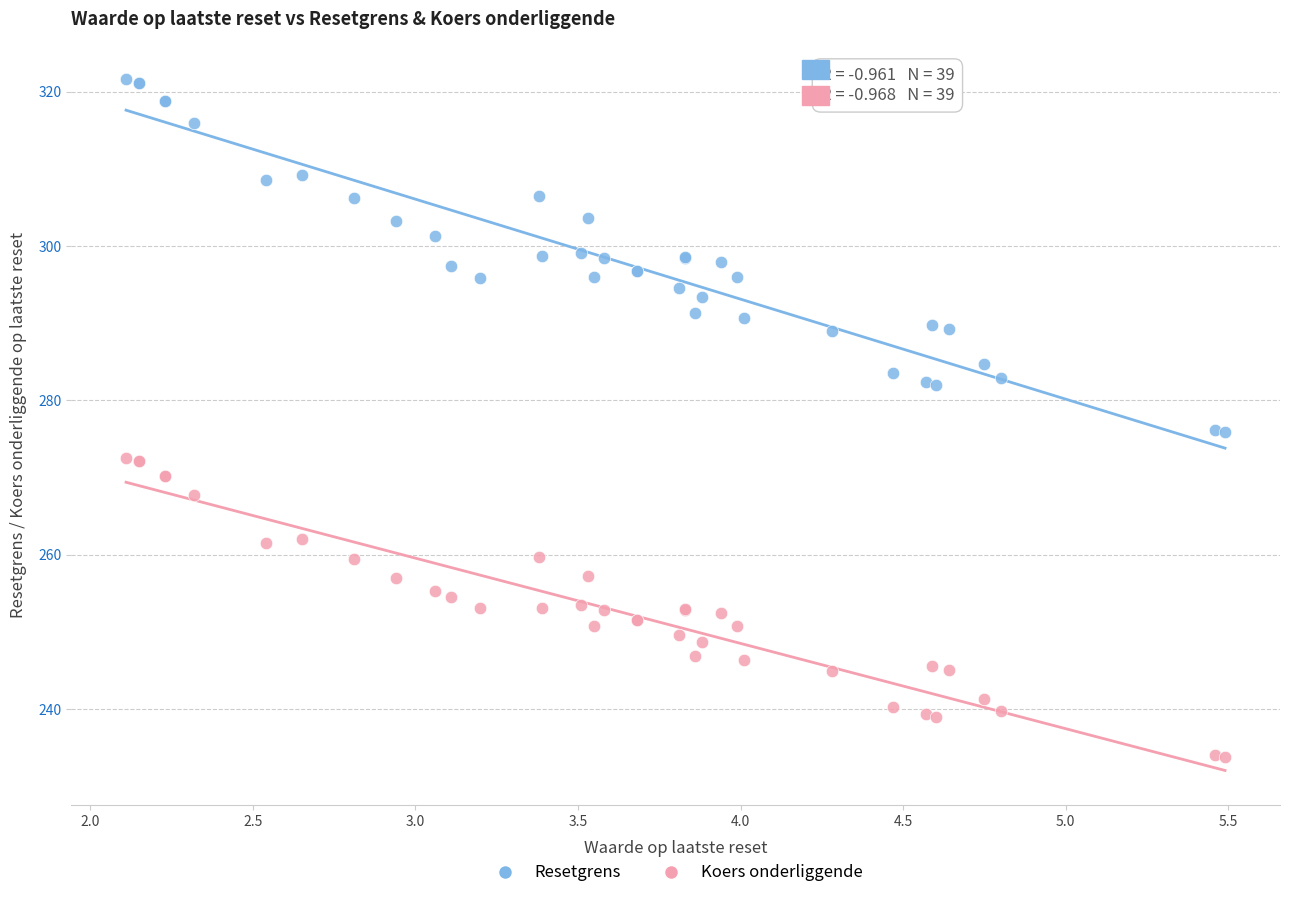

Which series has the widest spread of Y values?

Resetgrens